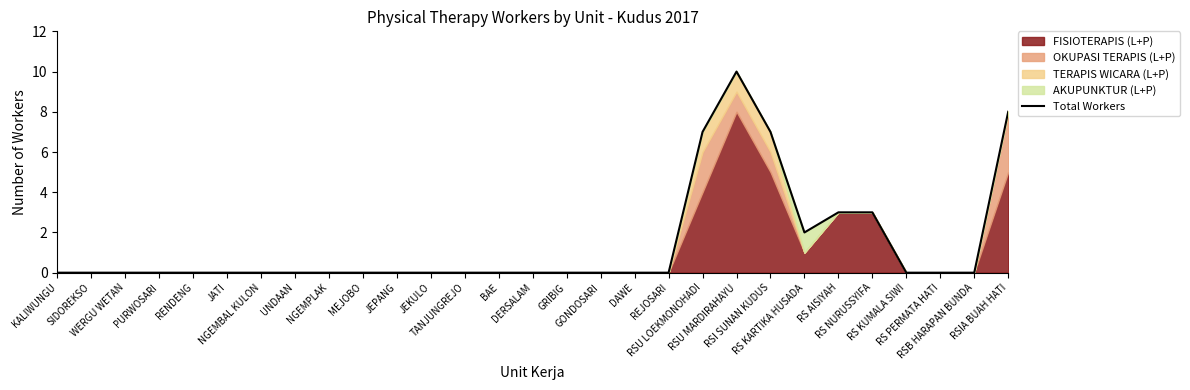

True or false: the data shows 0 at NGEMPLAK.

True